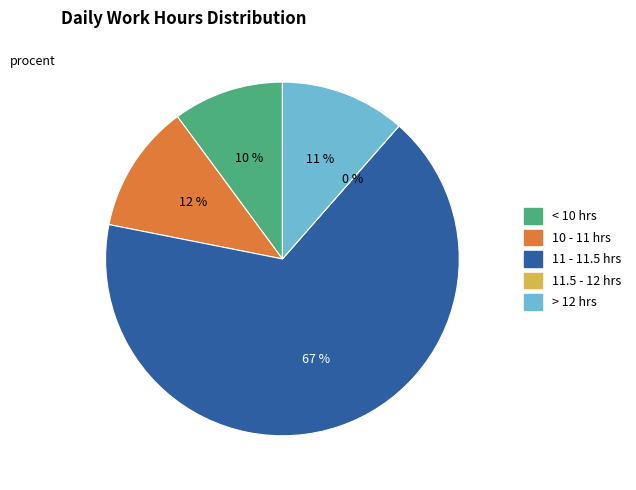

Does Day 5 represent more than half of the total?

No